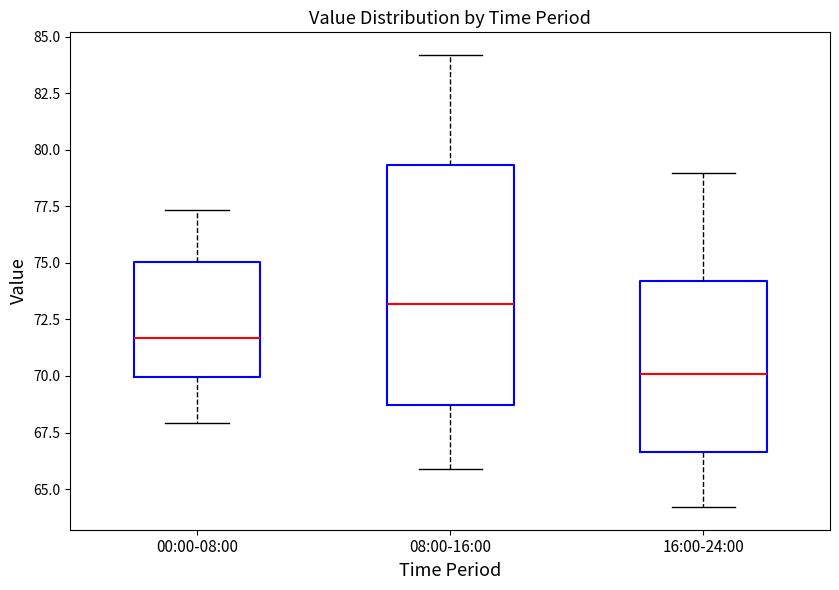

Which box is the tallest, from its lower edge to its upper edge?

08:00-16:00